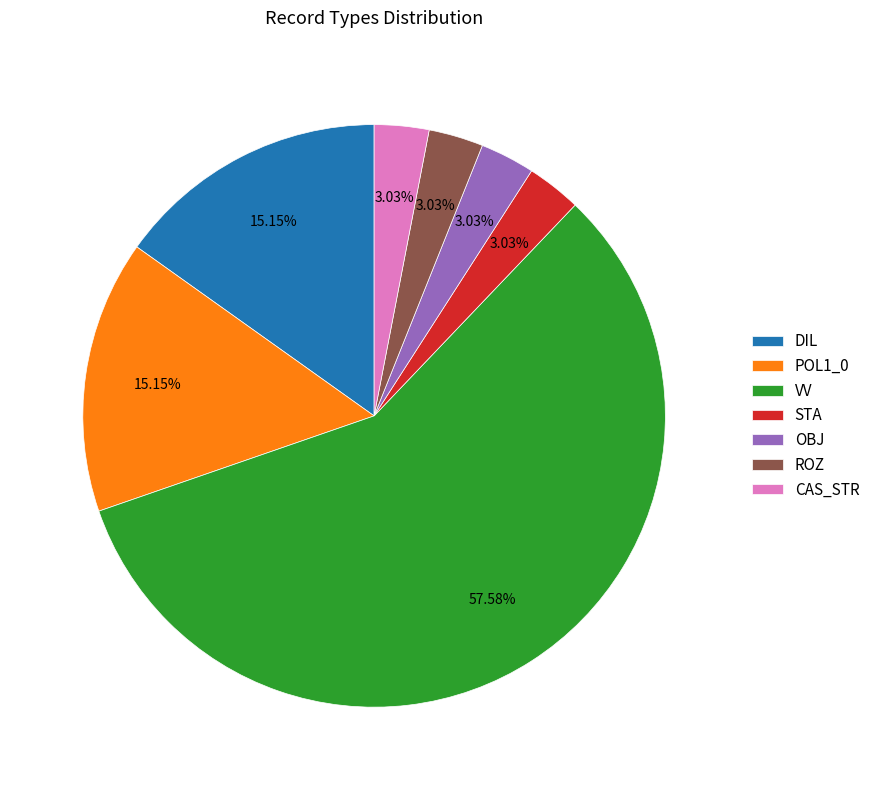

To the nearest percent, what portion does VV represent?

58%